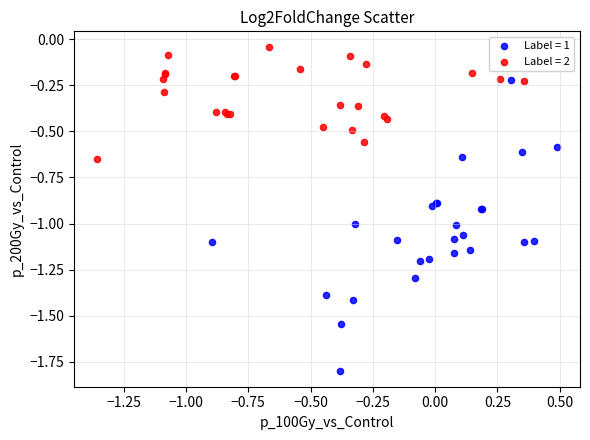

Which series has the widest spread of Y values?

Label = 1